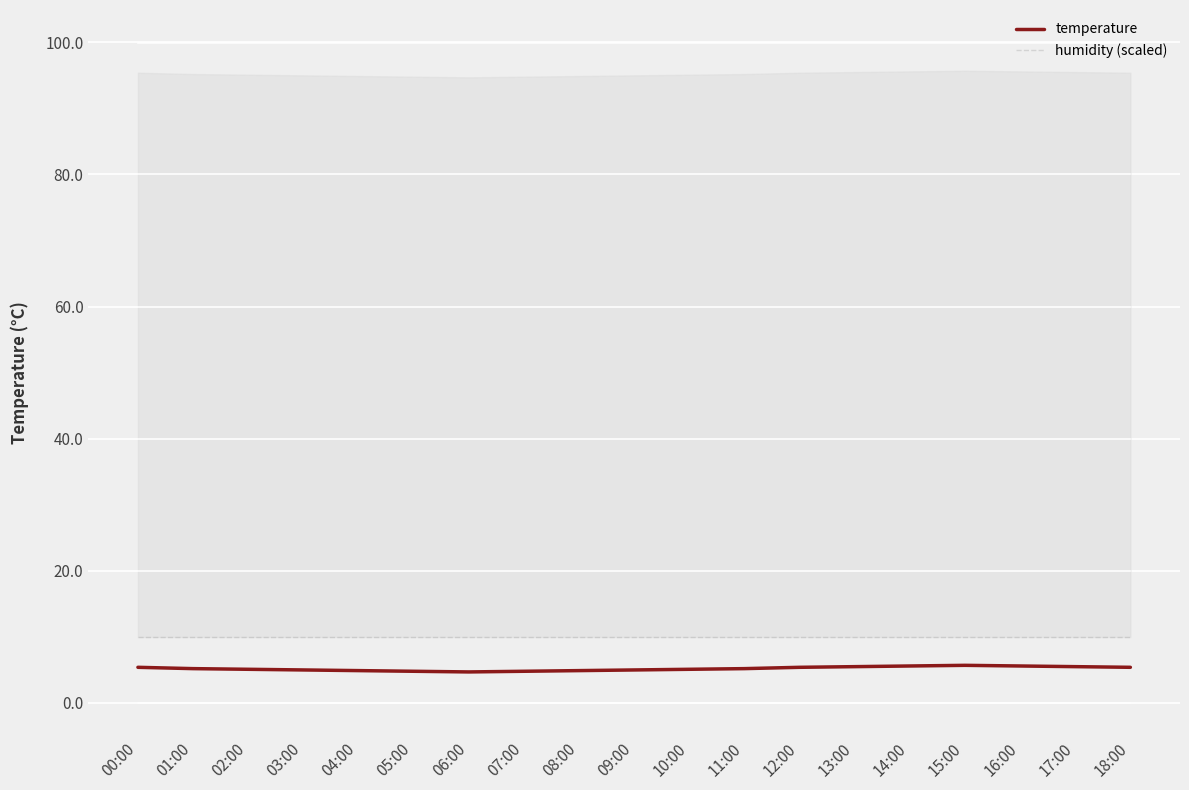

List the labels in order of temperature value, smallest first.

06:00, 05:00, 07:00, 04:00, 08:00, 03:00, 09:00, 02:00, 10:00, 01:00, 11:00, 00:00, 12:00, 18:00, 13:00, 17:00, 14:00, 16:00, 15:00